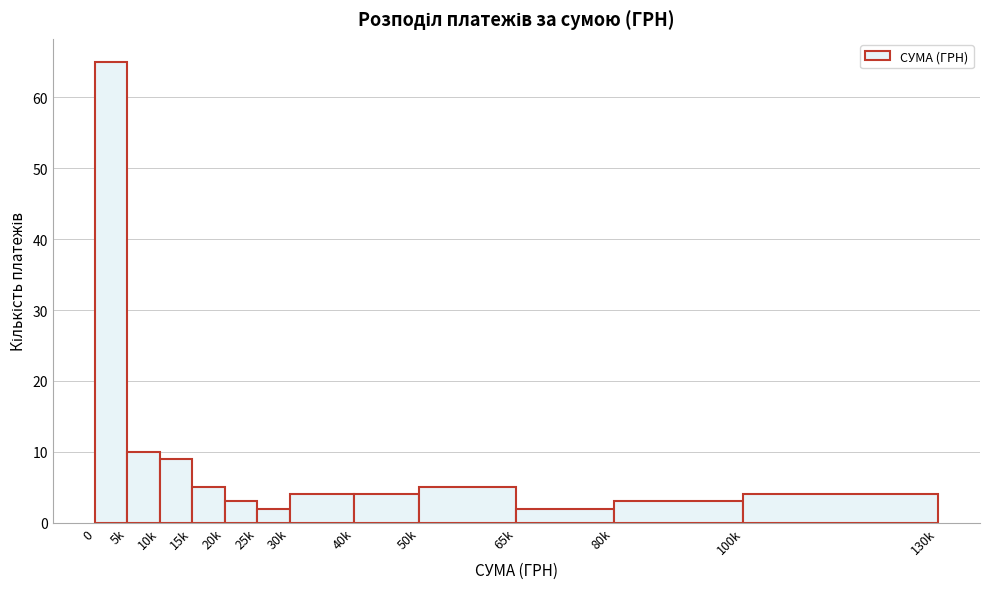

Reading left to right, transcribe all the data shown in this chart.

65	10	9	5	3	2	4	4	5	2	3	4